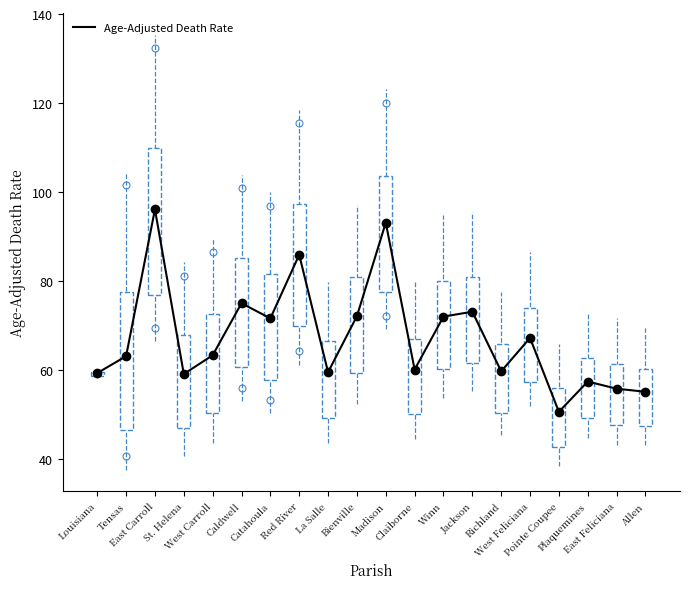

What is the difference between the maximum and minimum values?

45.5